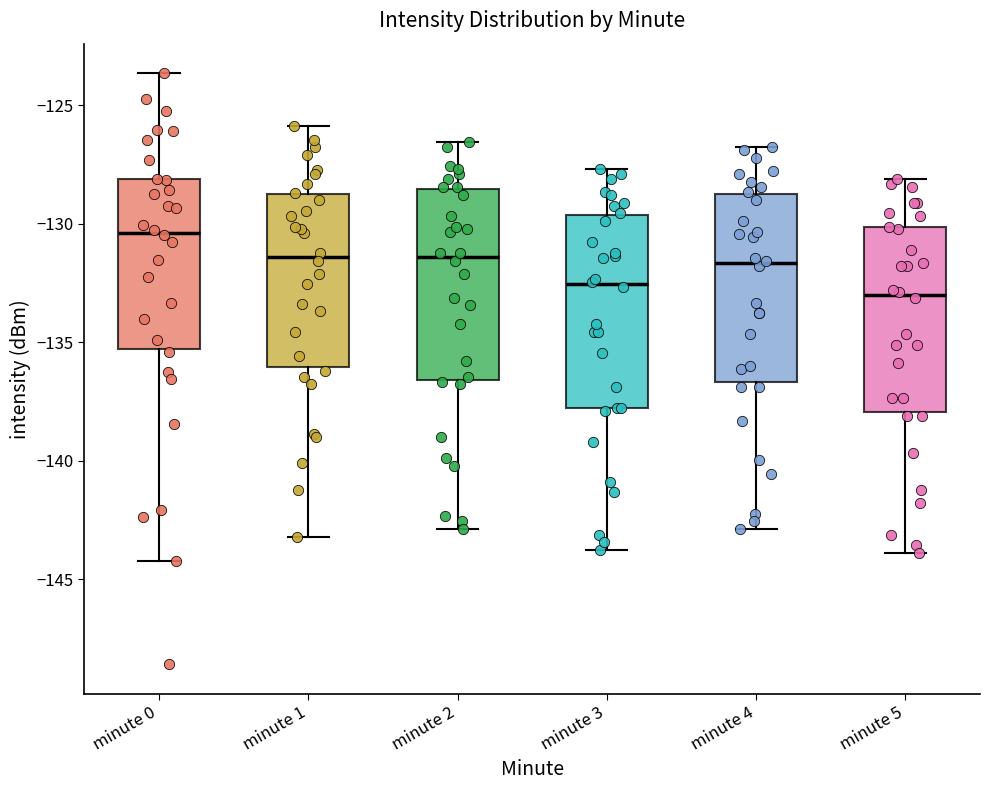

Reading left to right, transcribe this box plot: for each box, give where its median line is, the range the box spans, and where its two whiskers end, as read against the y-axis. The values are not printed on the chart, so give them approximately, as read against the axis.

minute 0: median -130.5, box -135.5 to -128.0, whiskers -144.5 to -123.5
minute 1: median -131.5, box -136.0 to -129.0, whiskers -143.0 to -126.0
minute 2: median -131.5, box -136.5 to -128.5, whiskers -143.0 to -126.5
minute 3: median -132.5, box -138.0 to -129.5, whiskers -144.0 to -127.5
minute 4: median -131.5, box -136.5 to -128.5, whiskers -143.0 to -127.0
minute 5: median -133.0, box -138.0 to -130.0, whiskers -144.0 to -128.0